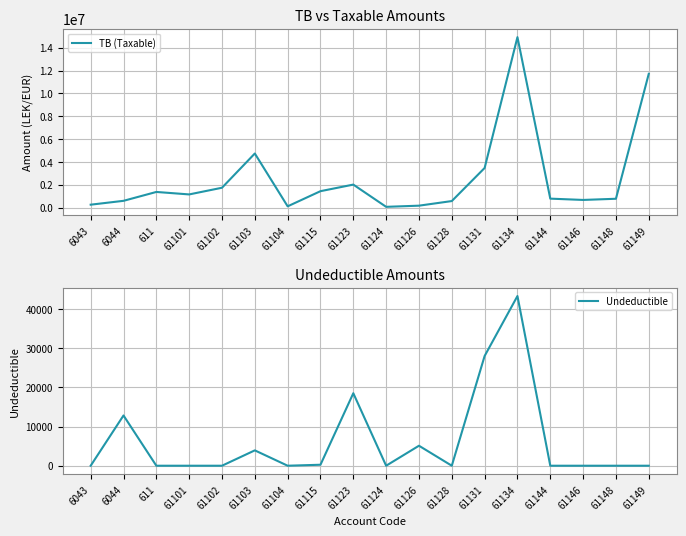

Is the value of Undeductible at 61148 greater than the value of TB (Taxable) at 6044?

No